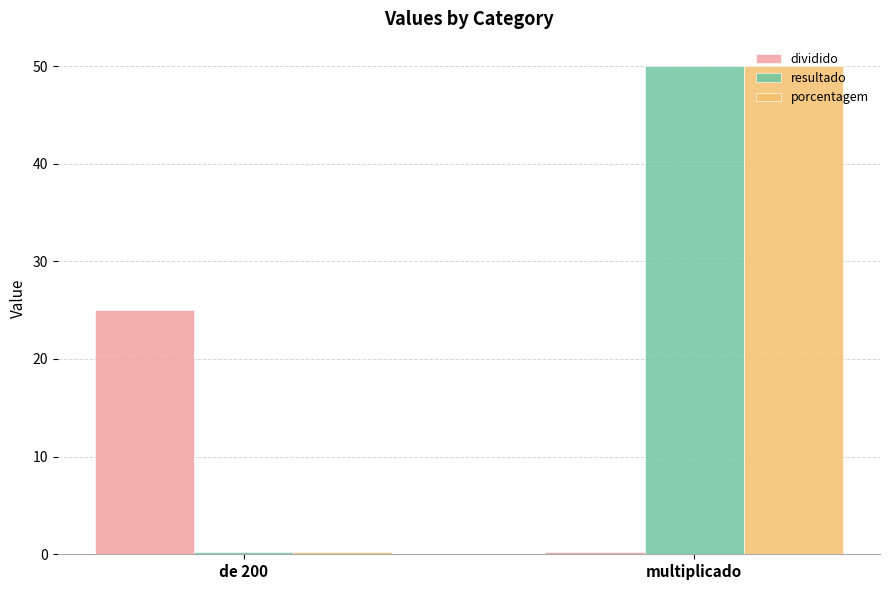

What is the average value of the resultado series?

25.1